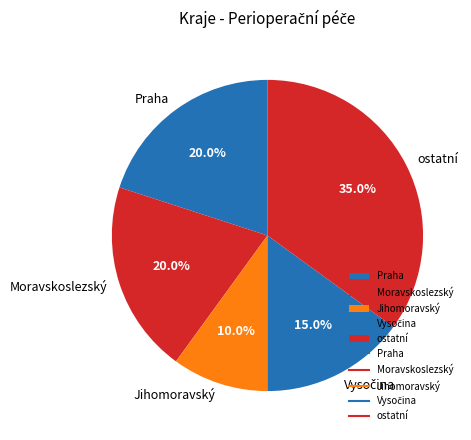

Which category has the smallest portion of the pie?

Jihomoravský